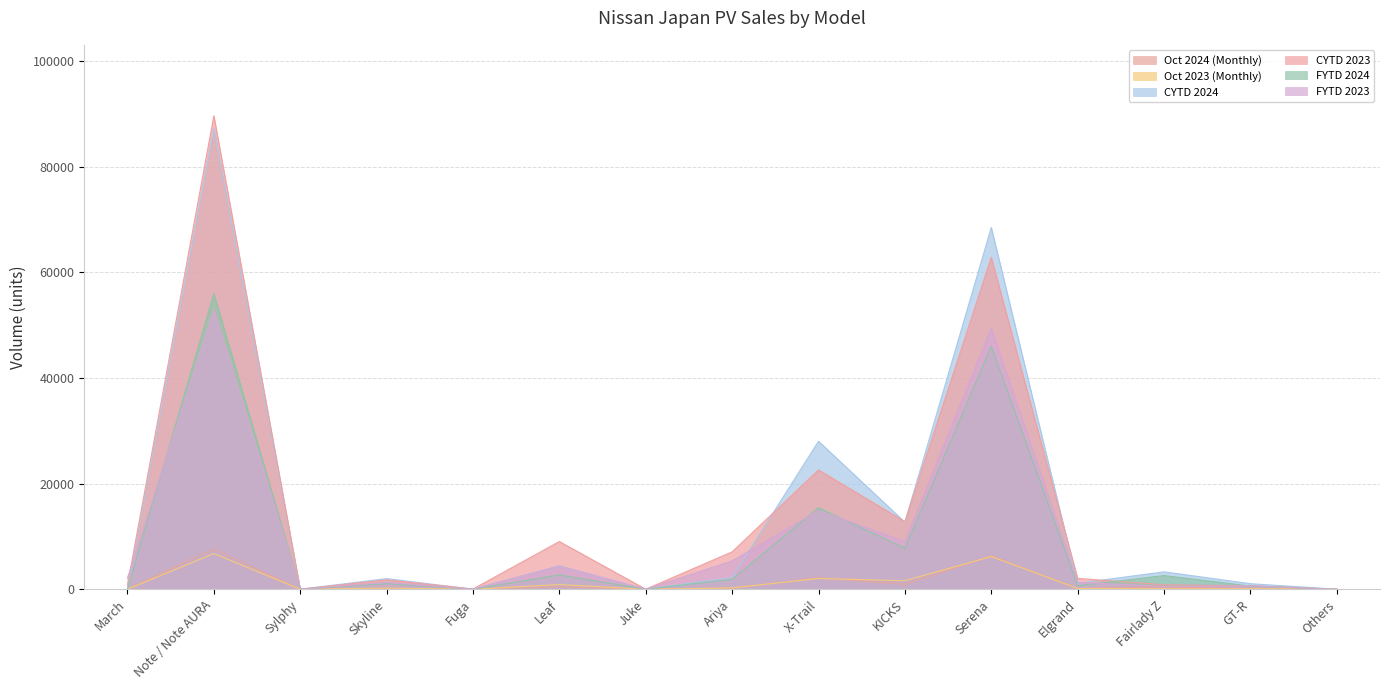

What is the difference between the FYTD 2024 values at March and Ariya?

1861